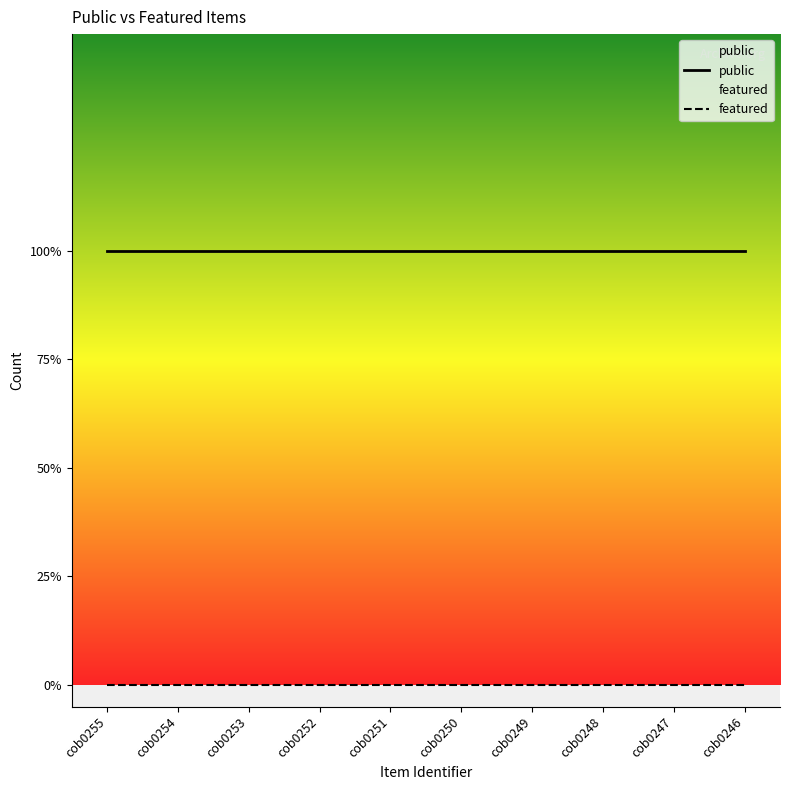

Rank the categories by featured value from highest to lowest.

cob0255, cob0254, cob0253, cob0252, cob0251, cob0250, cob0249, cob0248, cob0247, cob0246